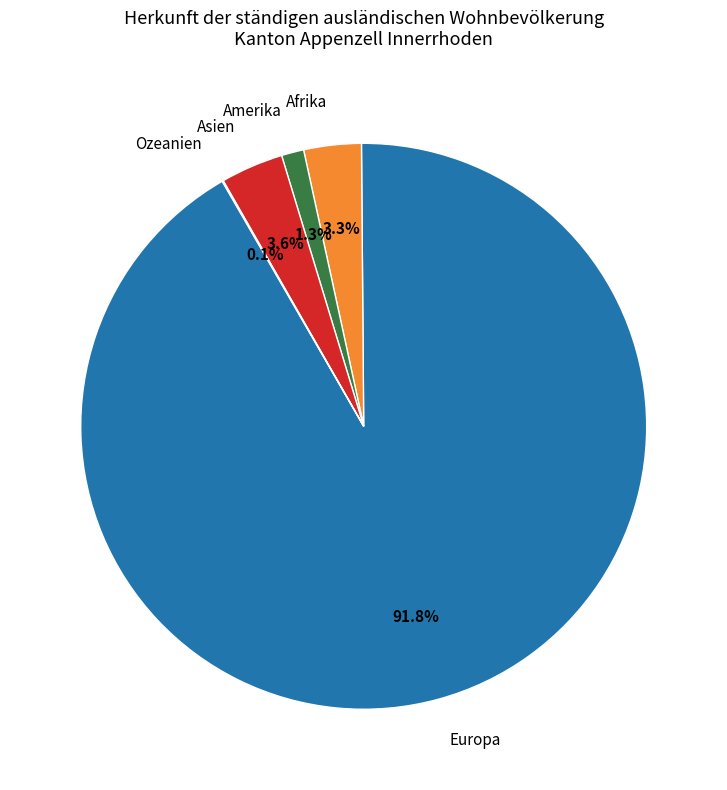

The Afrika slice represents 3% of the pie. True or false?

True